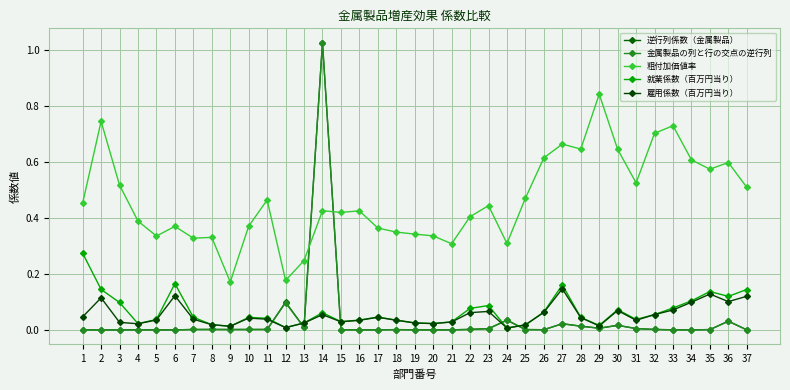

How many data points does each series have?

37